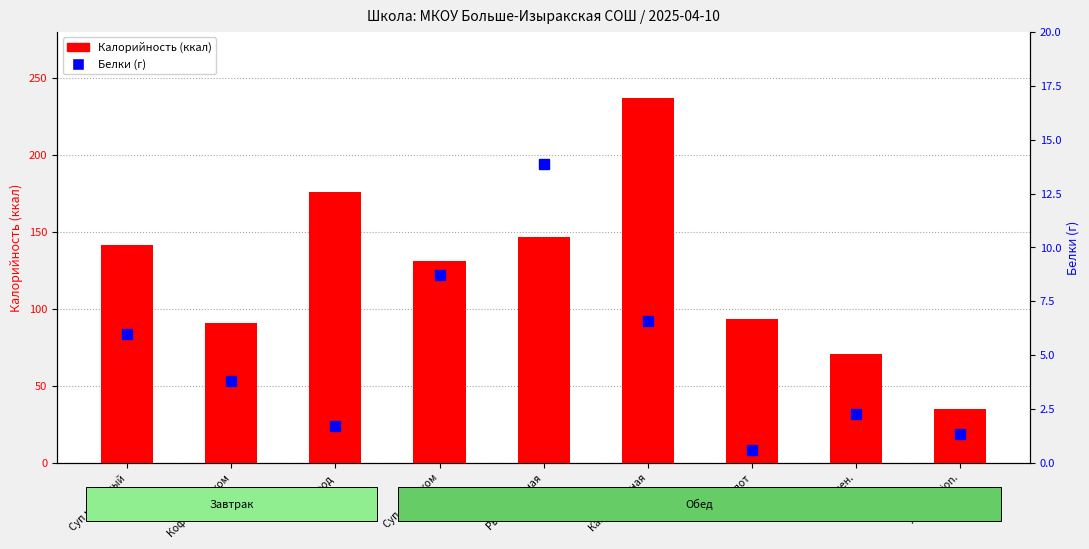

What is the smallest value displayed?

0.6